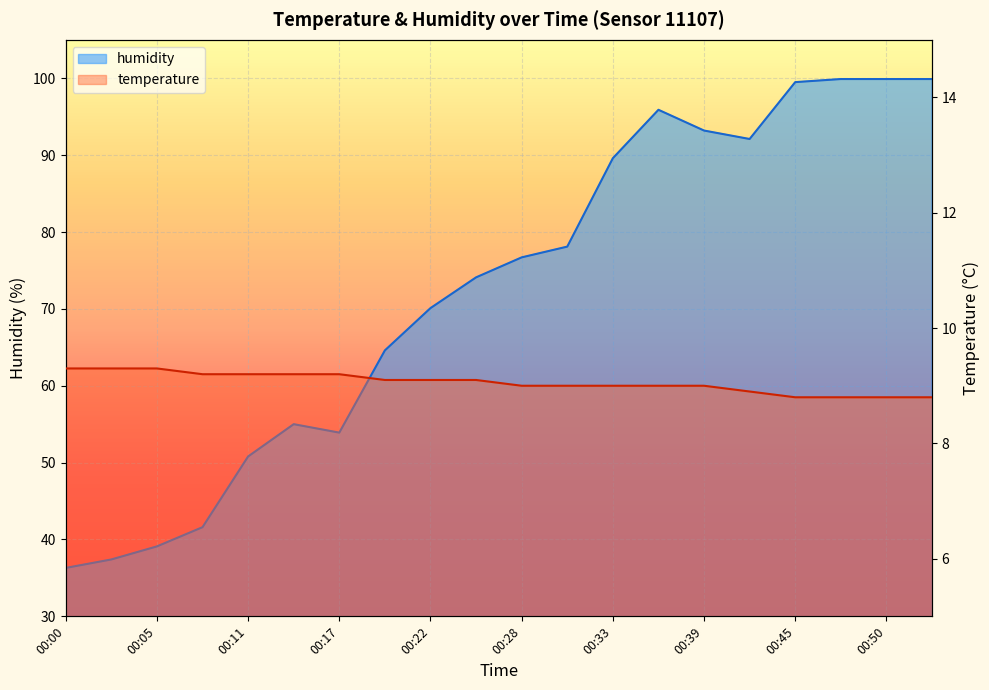

Rank the categories by humidity value from lowest to highest.

00:00, 00:03, 00:05, 00:08, 00:11, 00:17, 00:14, 00:19, 00:22, 00:25, 00:28, 00:31, 00:33, 00:42, 00:39, 00:36, 00:45, 00:47, 00:50, 00:53